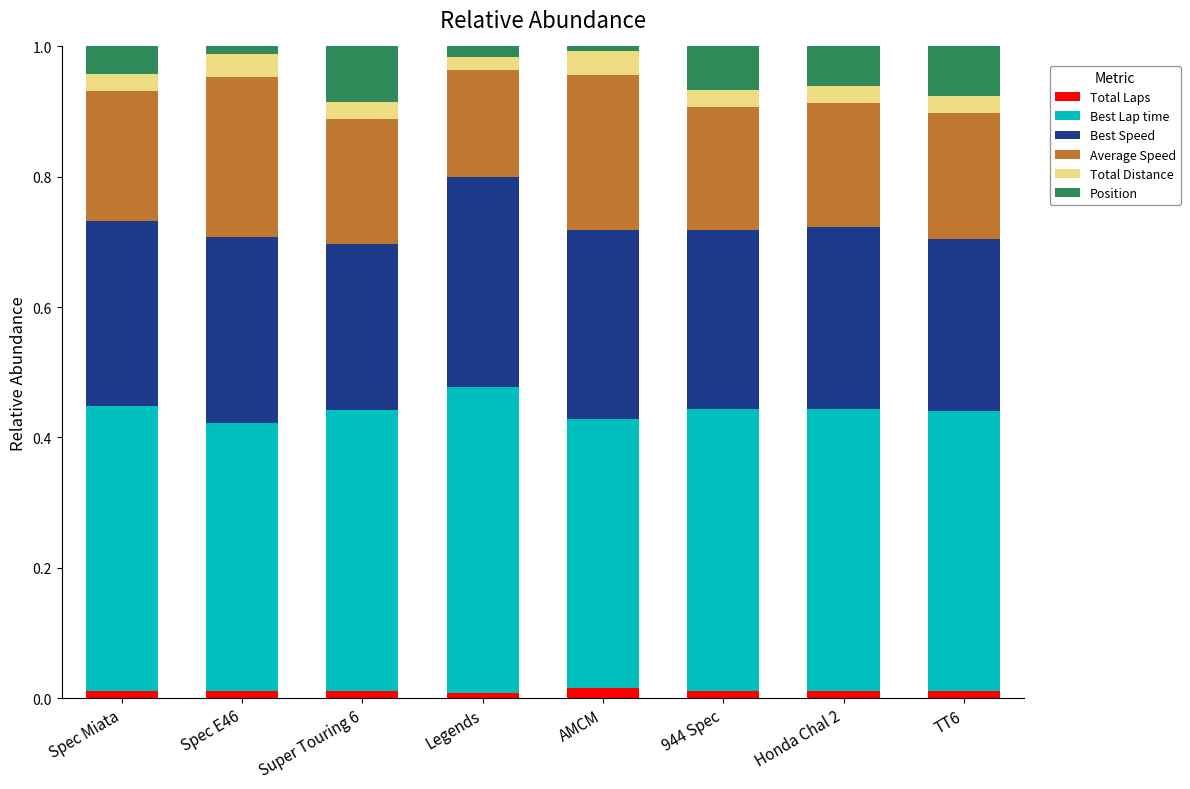

The Total Laps series shows 0.0 at Super Touring 6. True or false?

True